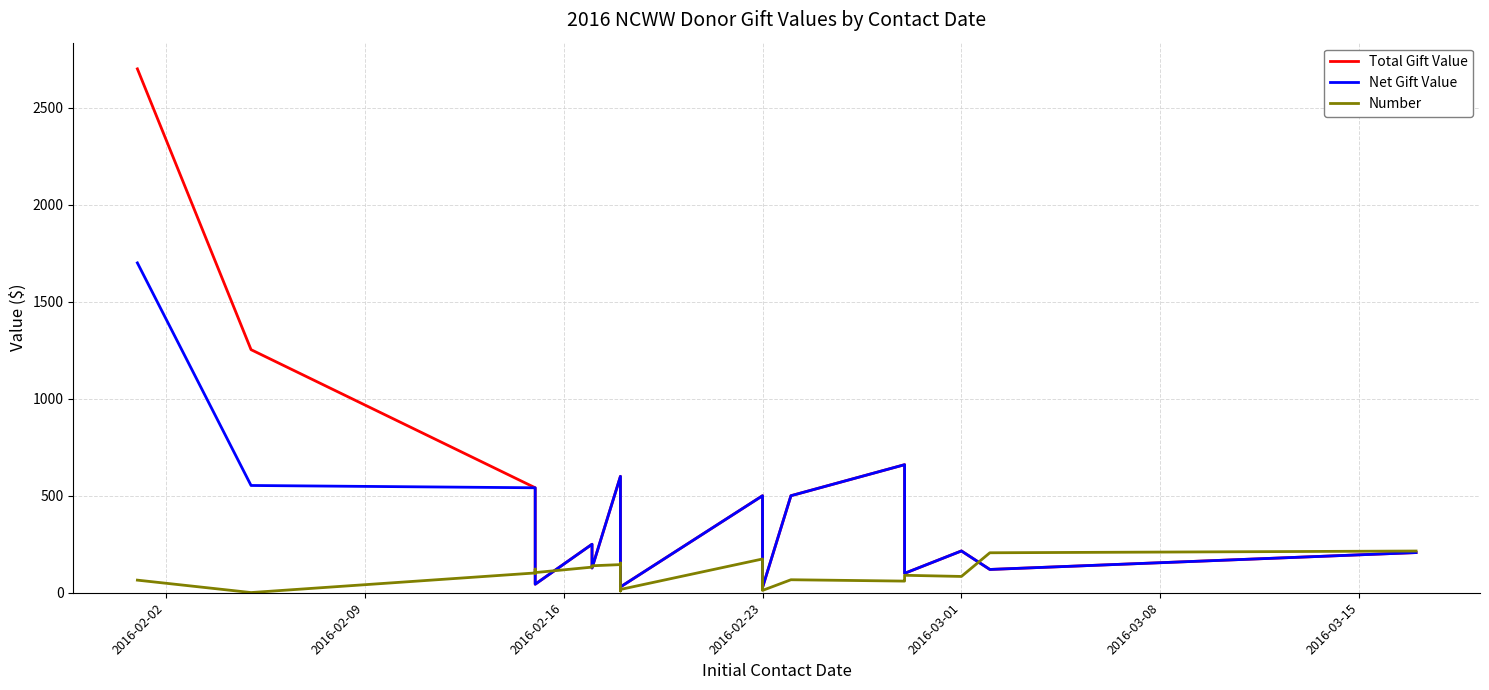

Which series has the largest total across all categories?

Total Gift Value